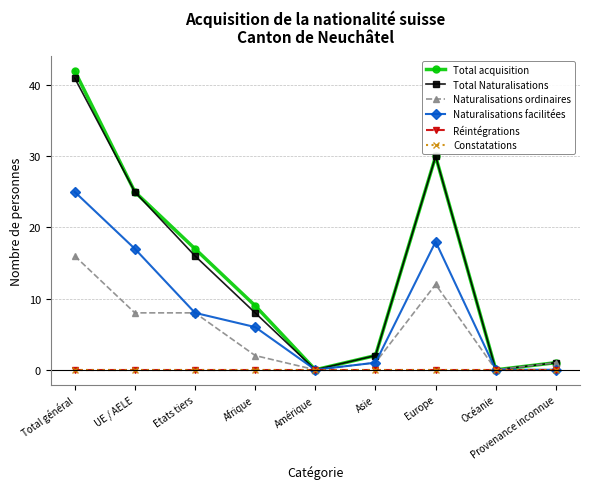

At Amérique, list the series in order from smallest to largest.

Total acquisition, Total Naturalisations, Naturalisations ordinaires, Naturalisations facilitées, Réintégrations, Constatations